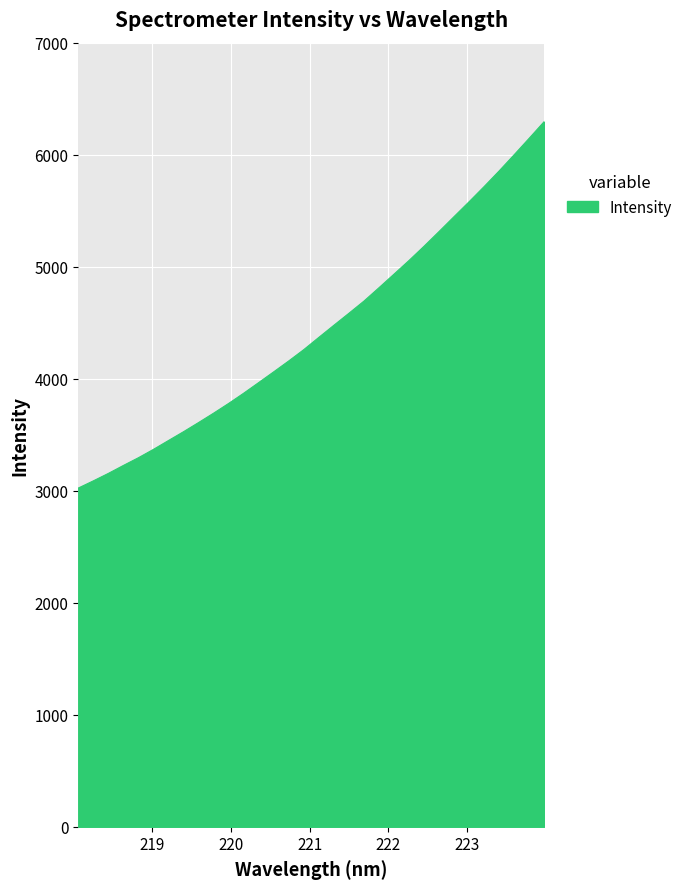

What is the minimum value shown in the chart?

3023.8